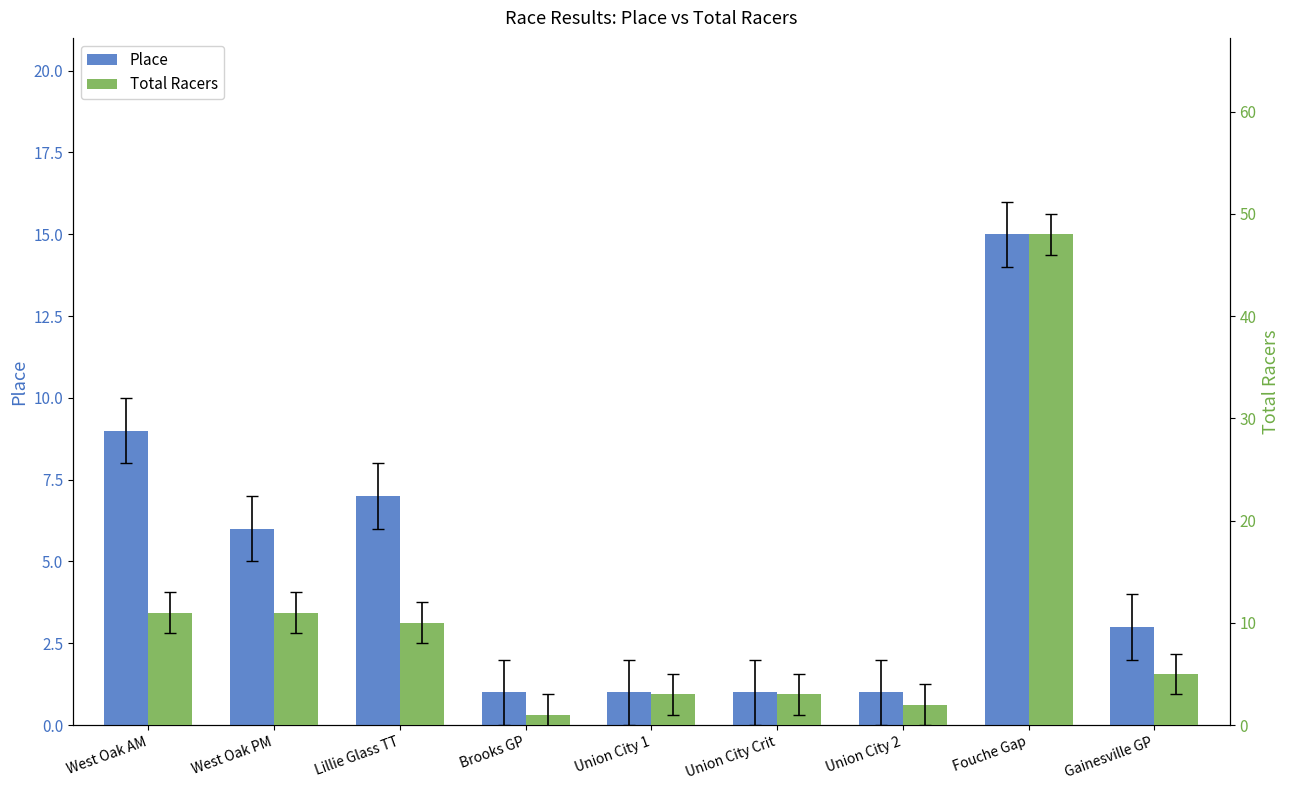

Which series changed the most between Brooks GP and Union City 1?

Total Racers